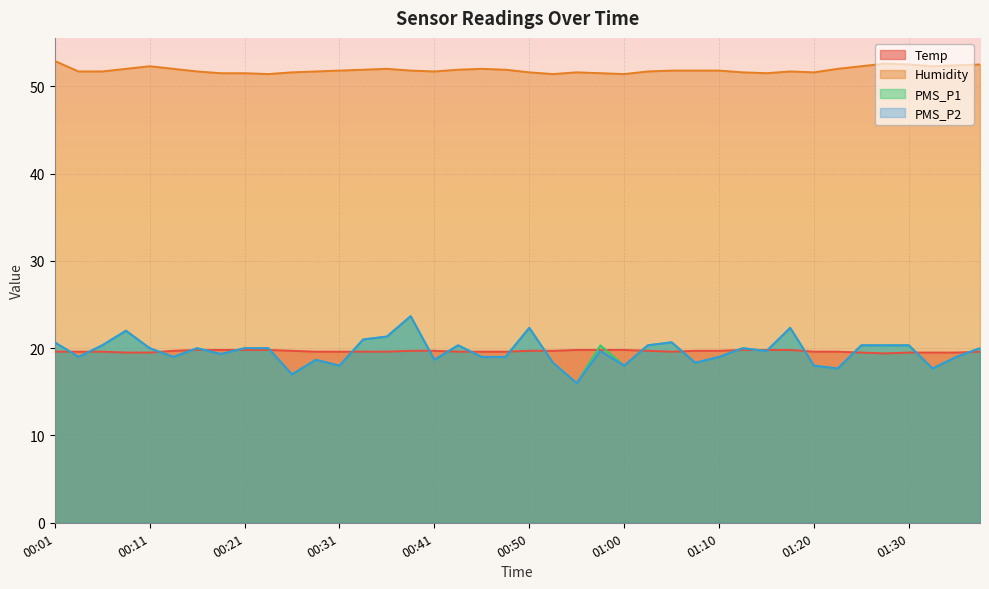

What is the maximum value for PMS_P1?

23.7